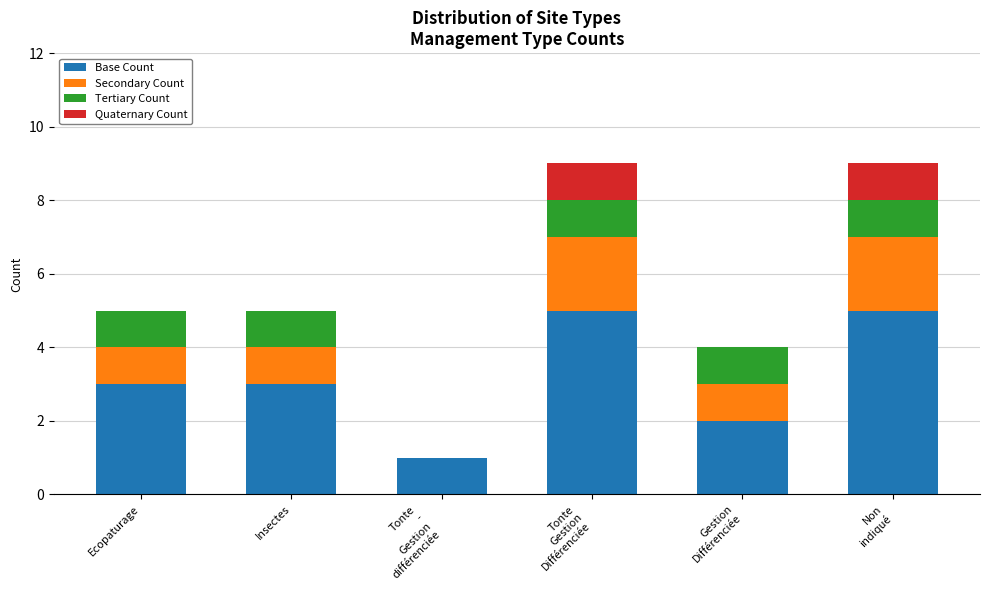

What is the maximum value for Base Count?

5